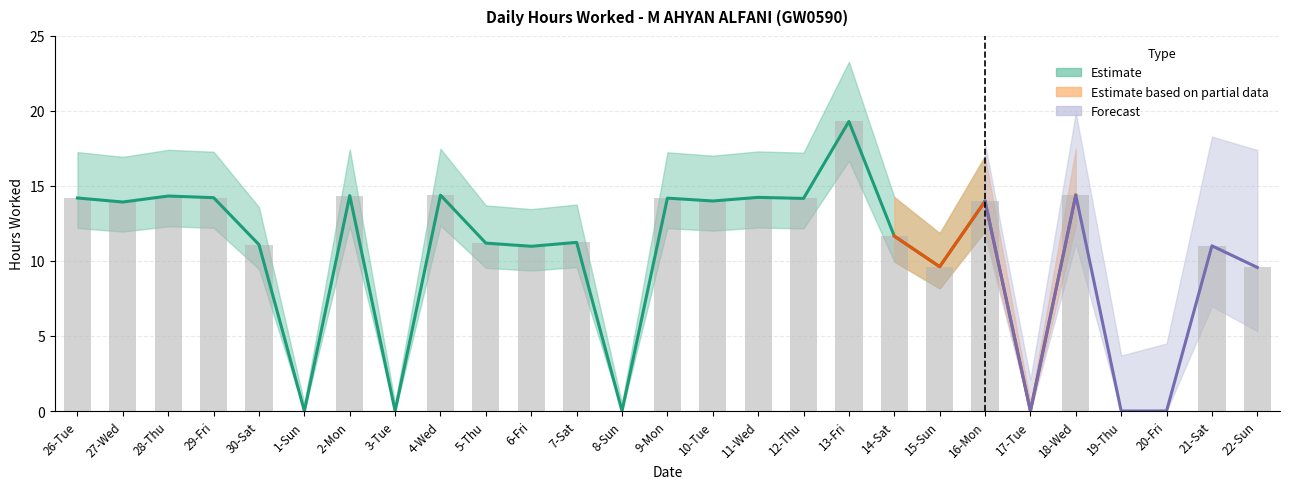

Reading left to right, transcribe all the data shown in this chart.

14.2	13.9	14.3	14.2	11.1	0.0	14.4	0.0	14.4	11.2	11.0	11.2	0.0	14.2	14.0	14.2	14.2	19.3	11.7	9.6	14.0	0.0	14.4	0.0	0.0	11.0	9.6